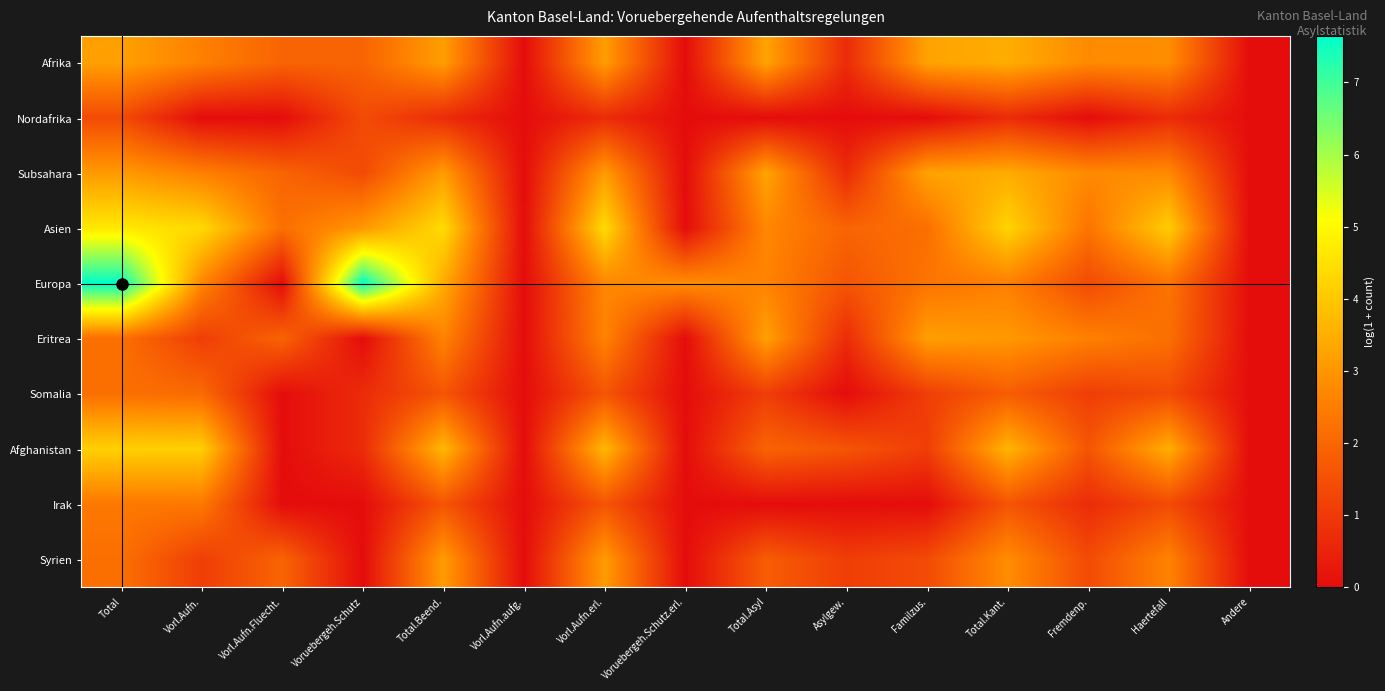

Between Total and Vorl.Aufn.aufg., which series saw the biggest shift?

Europa